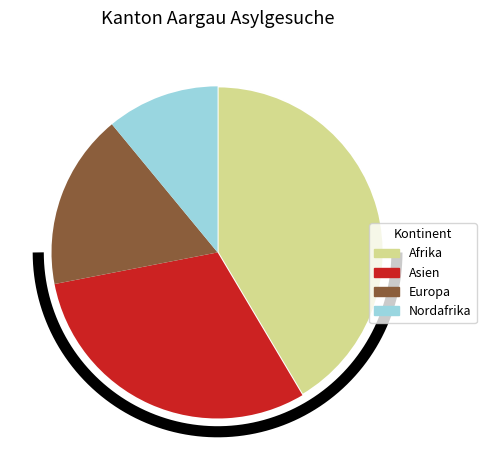

True or false: Europa accounts for 9% of the total.

False